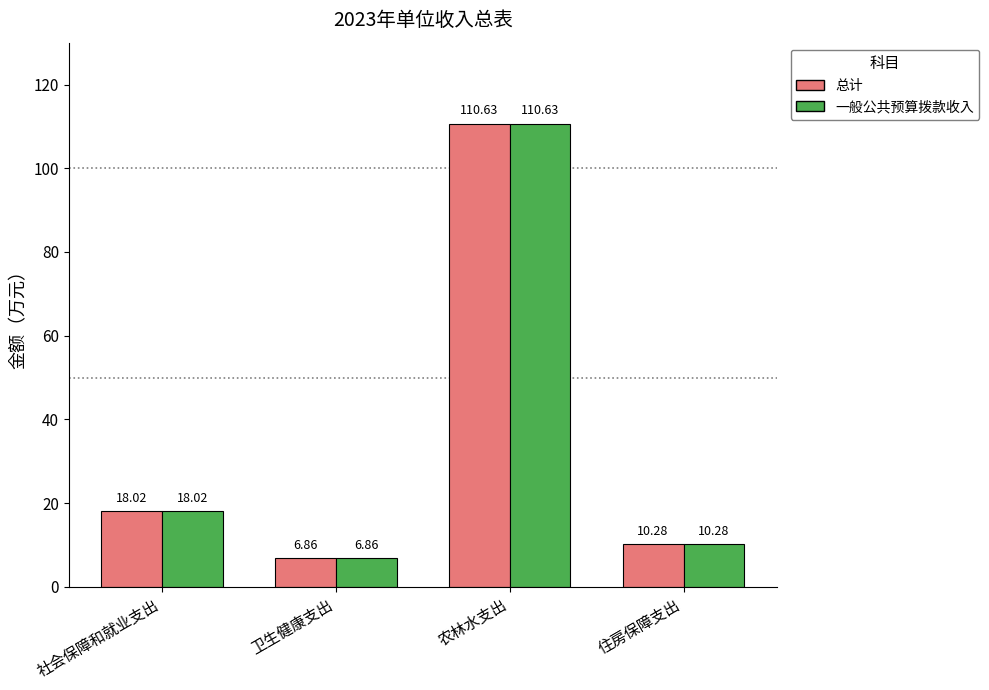

Are the bars horizontal?

No